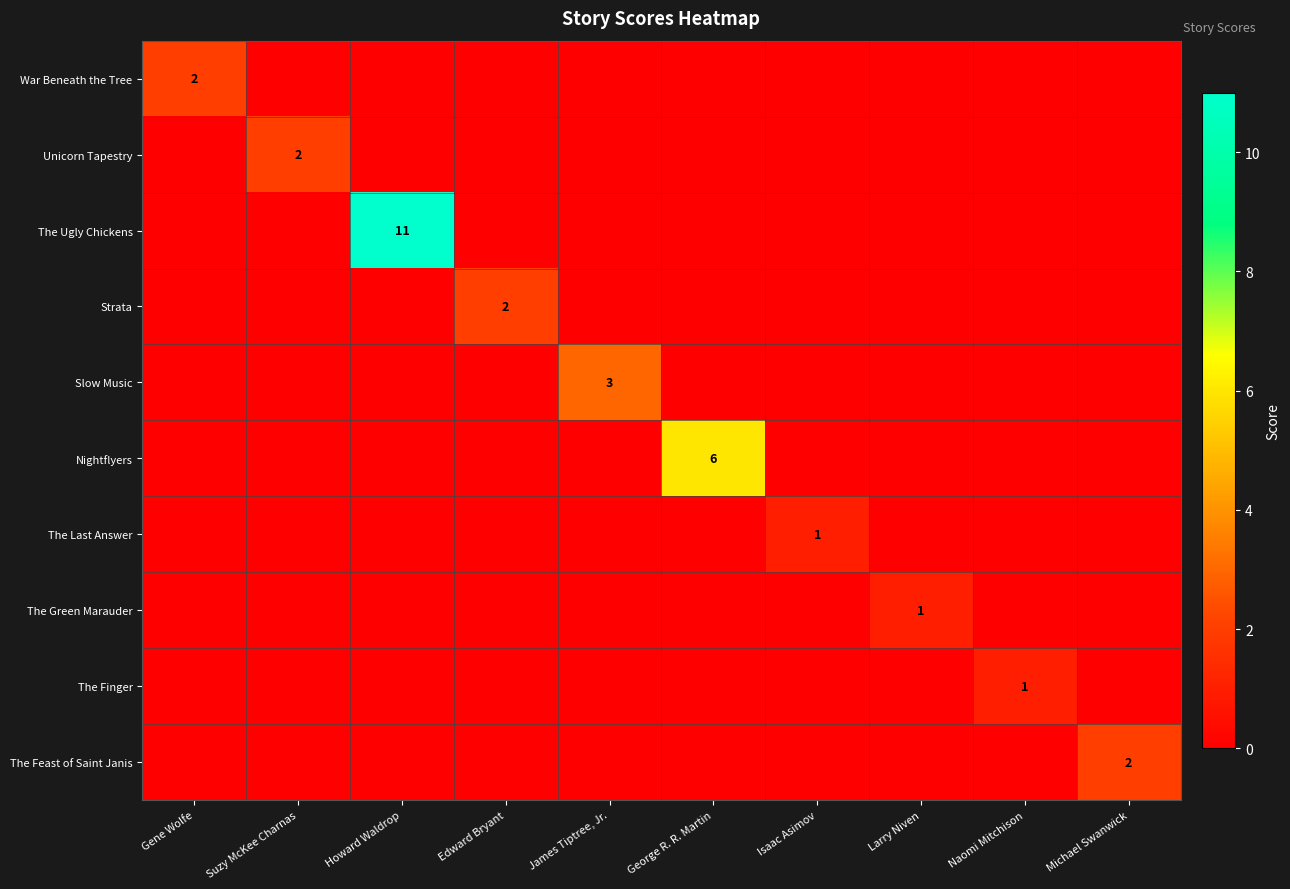

At which category is the sum across all series the highest?

Howard Waldrop